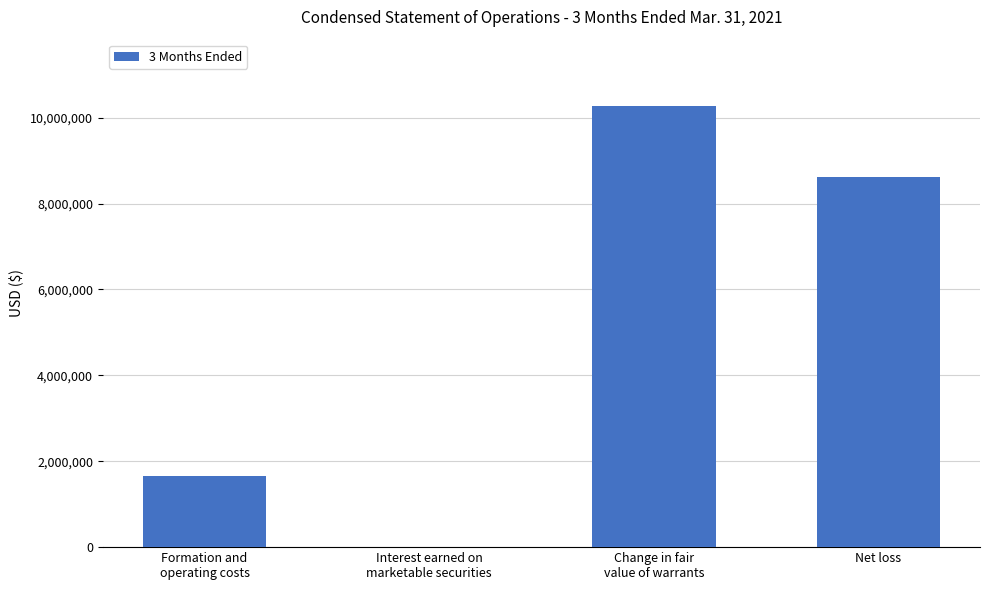

Approximately how many times larger is the value at Net loss compared to Interest earned on
marketable securities?

1862.4